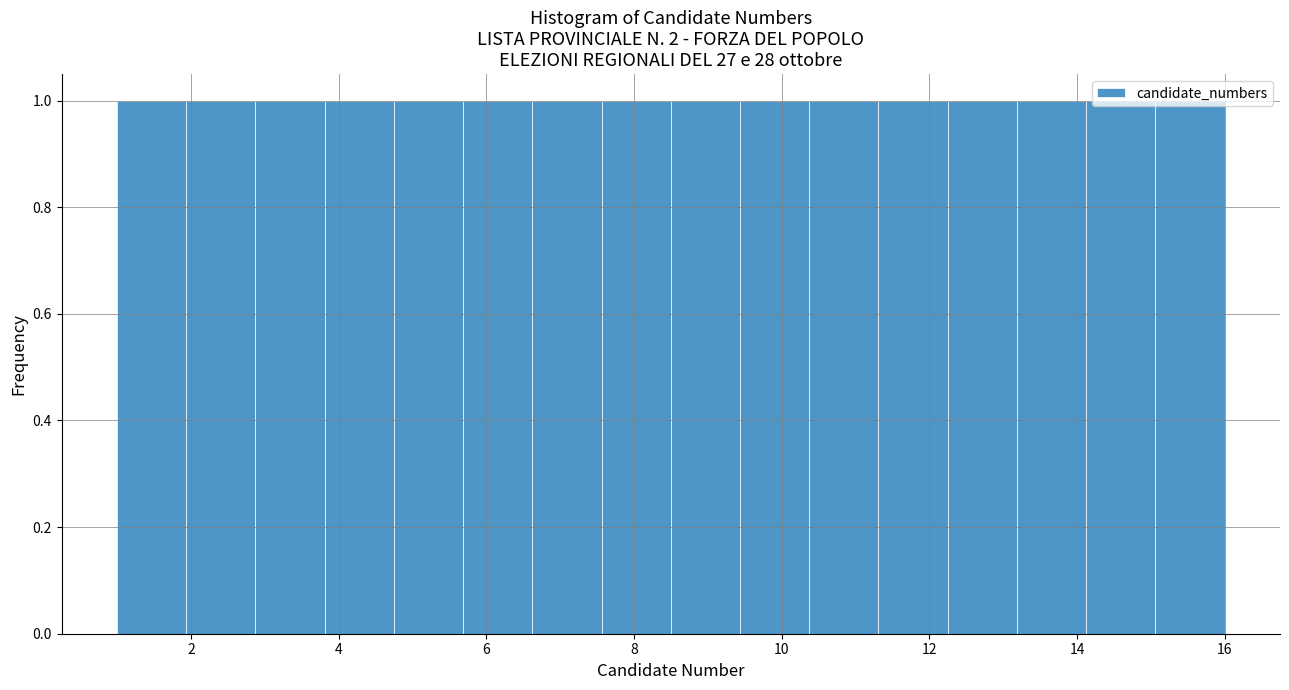

How tall is the bar that spans 15.0 to 16.0 on the x-axis? Neither the bar edges nor the heights are printed on the chart, so give them approximately, as read against the axes.

1